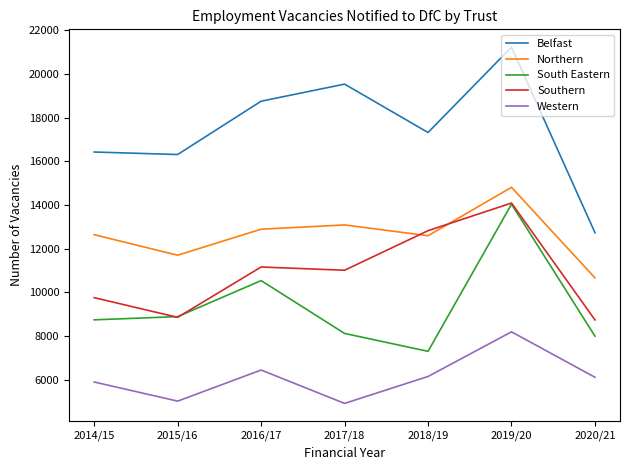

What are all the series names shown in the legend?

Belfast, Northern, South Eastern, Southern, Western